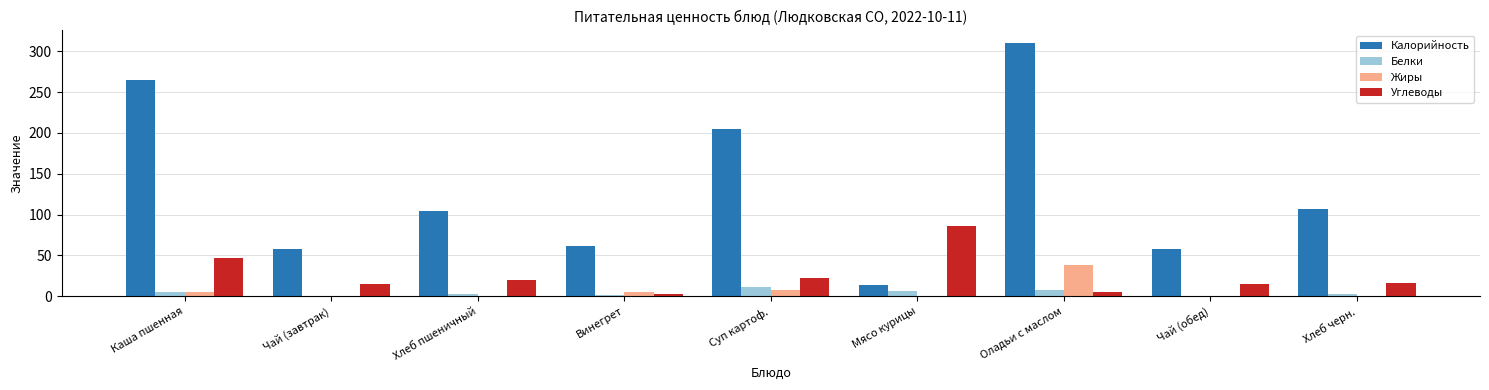

Is it true that Жиры equals 67.4 at Оладьи с маслом?

False